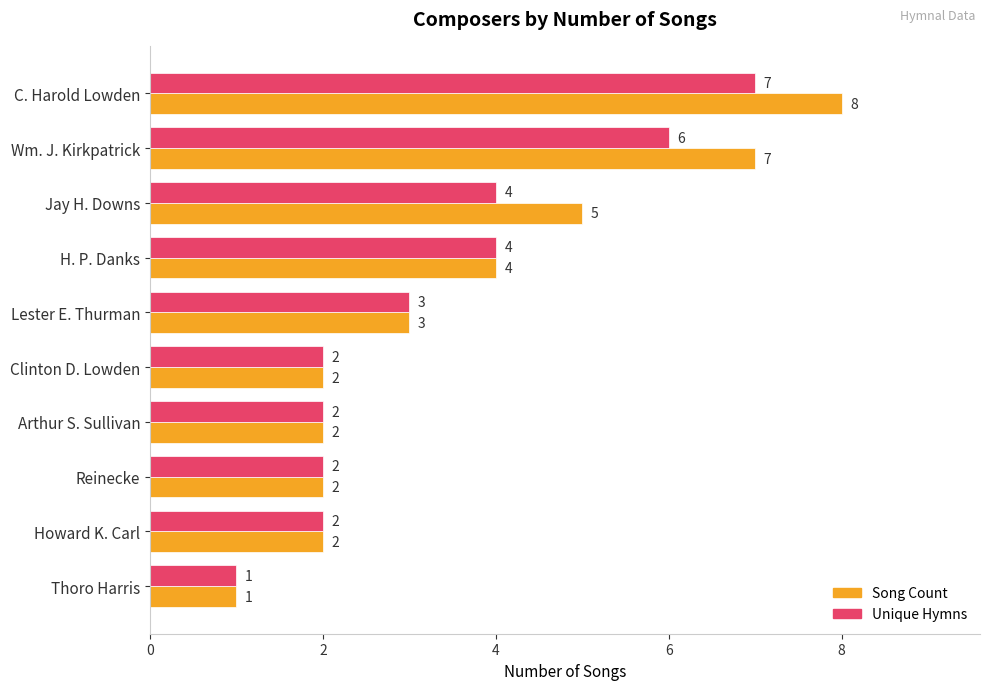

Is the value of Song Count at Clinton D. Lowden greater than the value of Unique Hymns at Jay H. Downs?

No